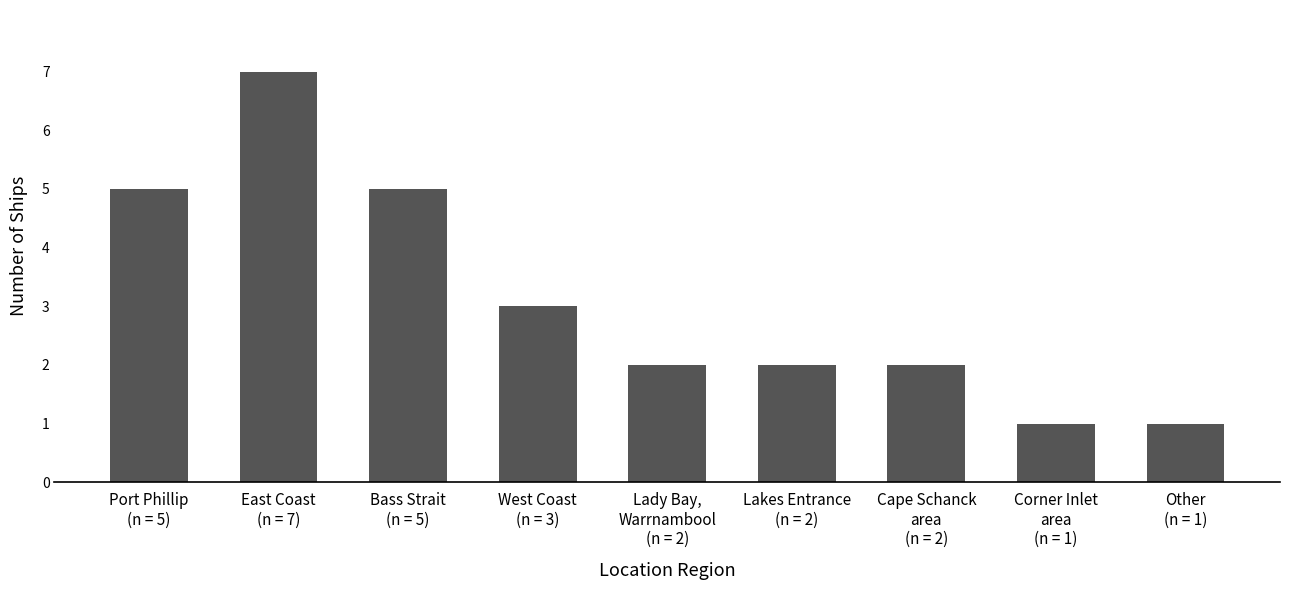

Reading left to right, what are all the values shown in this chart?

5	7	5	3	2	2	2	1	1